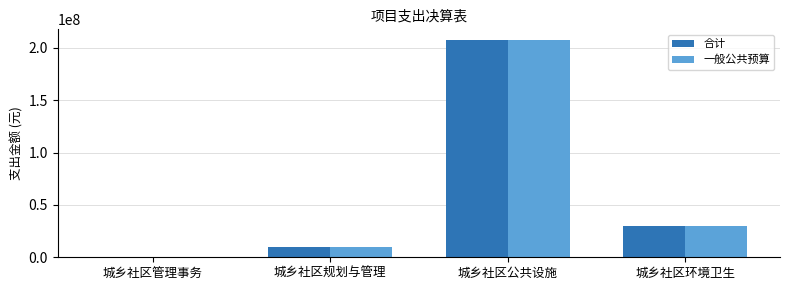

True or false: 合计 has a value of 207279050.0 at 城乡社区公共设施.

True